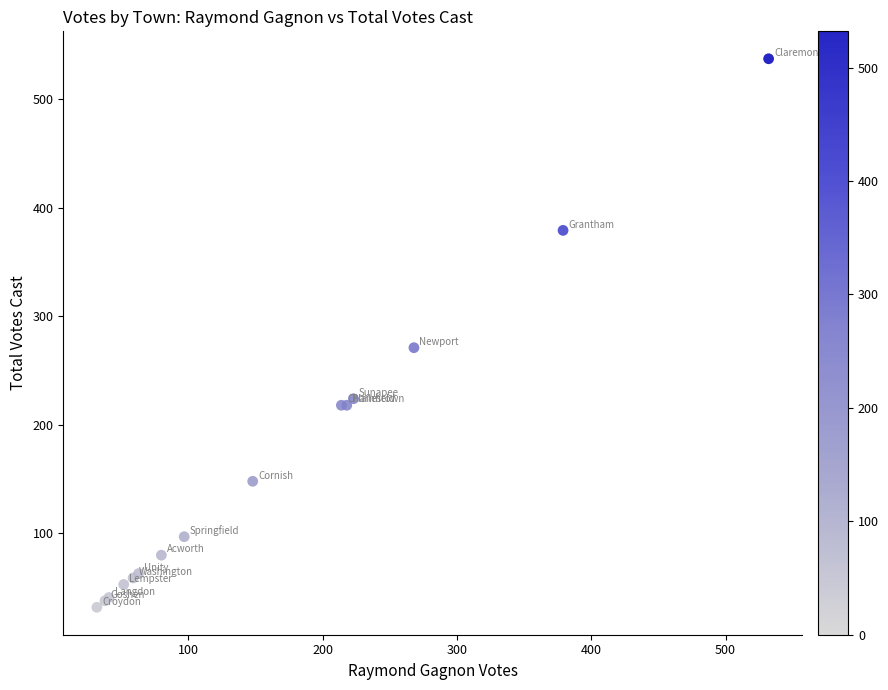

What Y value in the scatter plot is closest to 284?

271